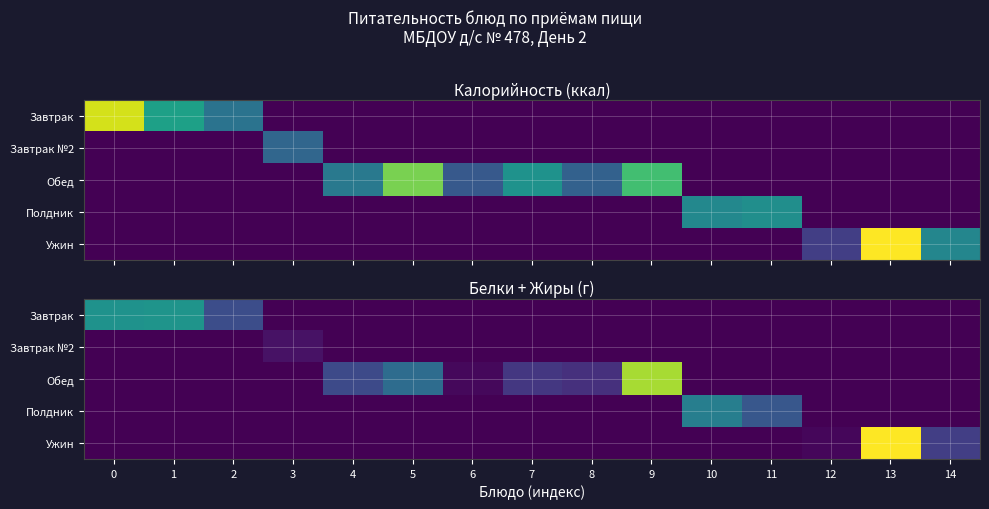

Which category has the highest value in the Обед series?

9